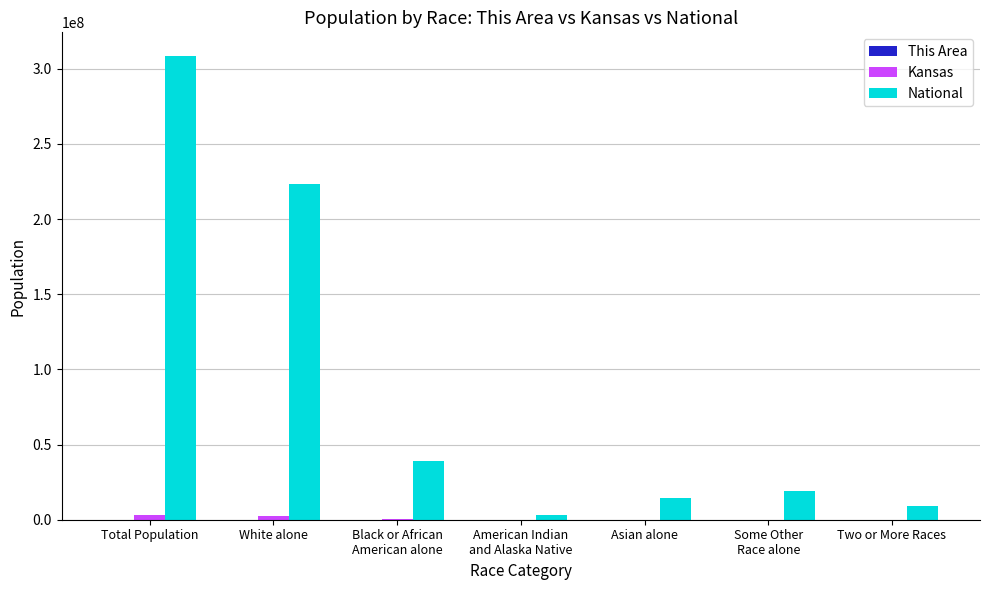

Are the bars horizontal?

No